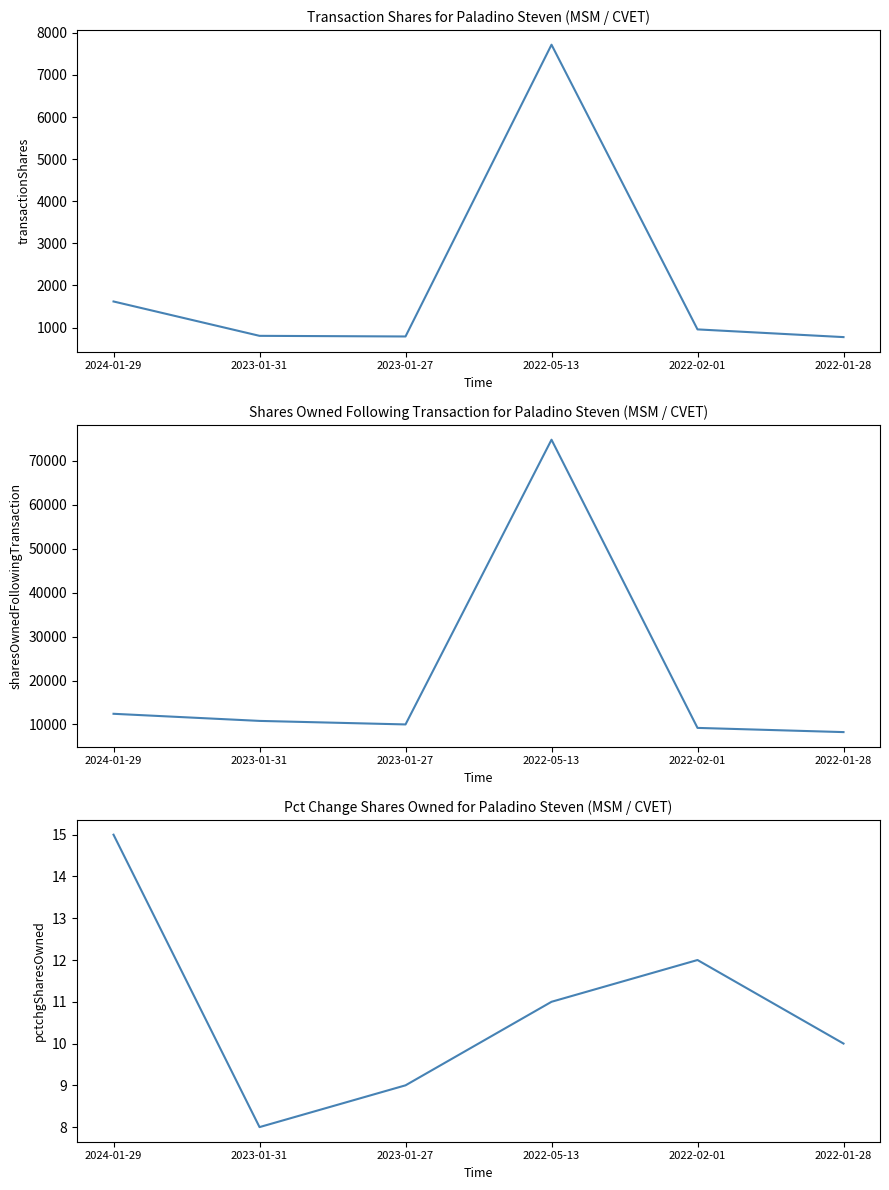

Which series changed the most between 2024-01-29 and 2022-05-13?

sharesOwnedFollowingTransaction